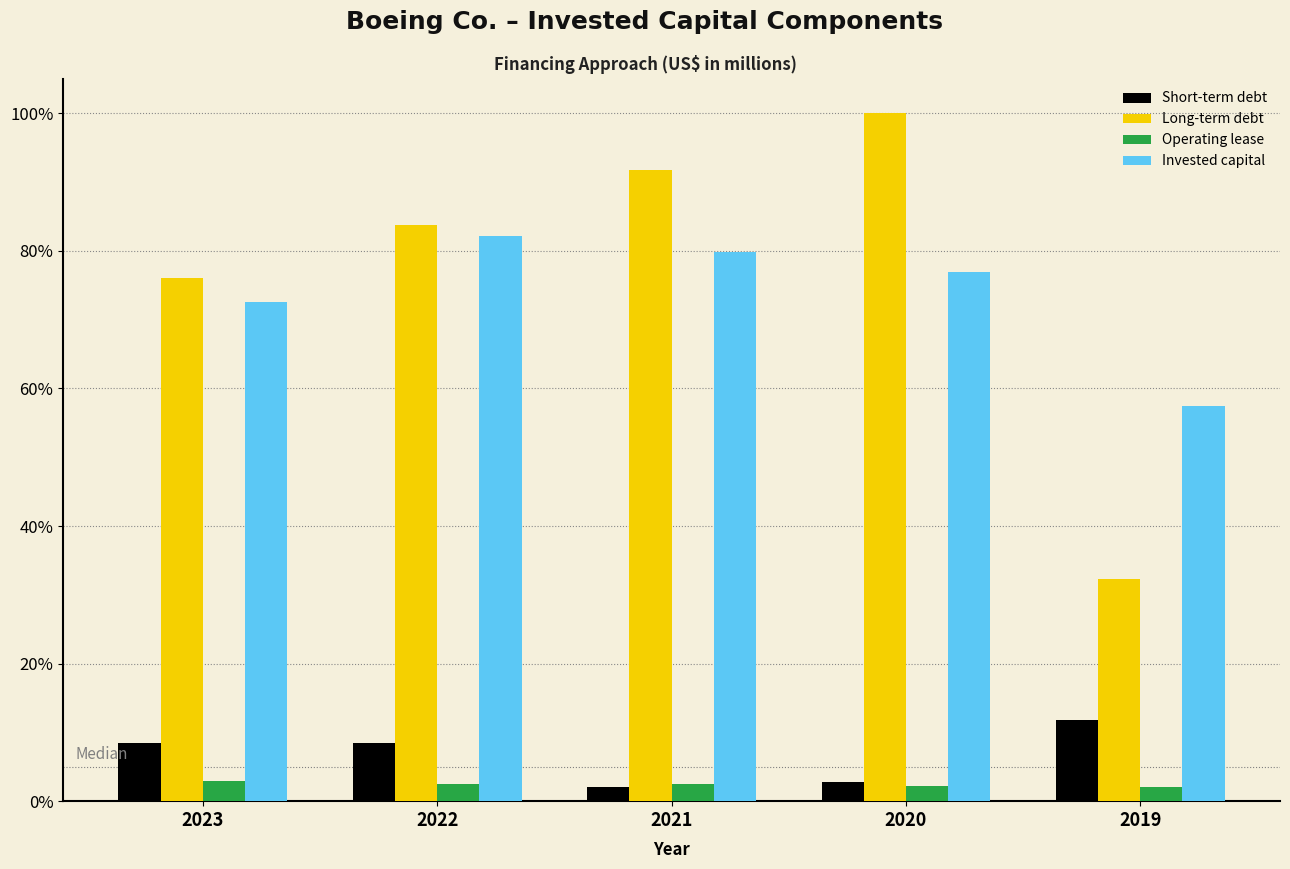

At which label does Short-term debt reach its peak?

2019